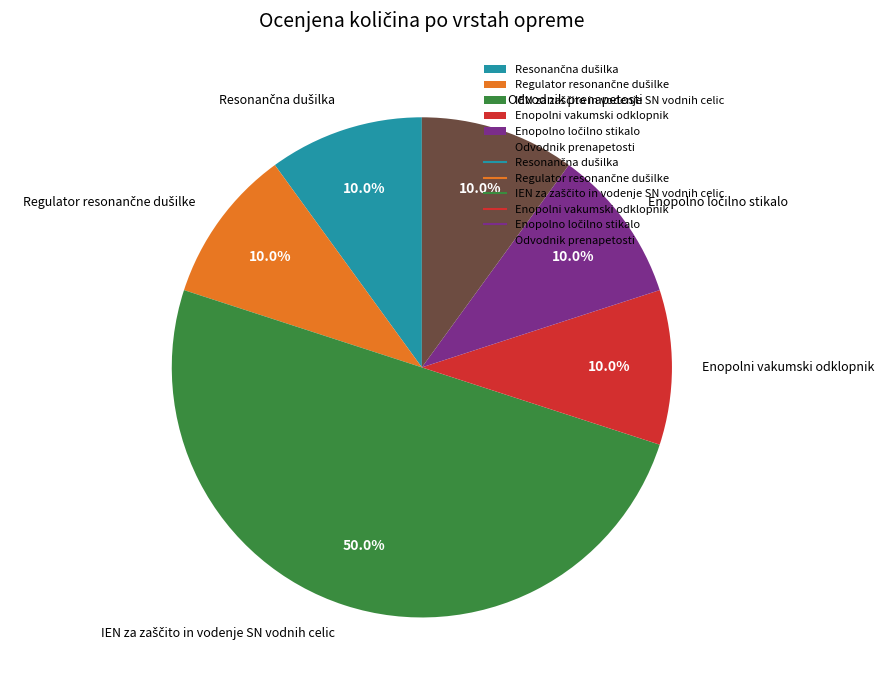

What percentage is NOT represented by Enopolni vakumski odklopnik?

90.0%